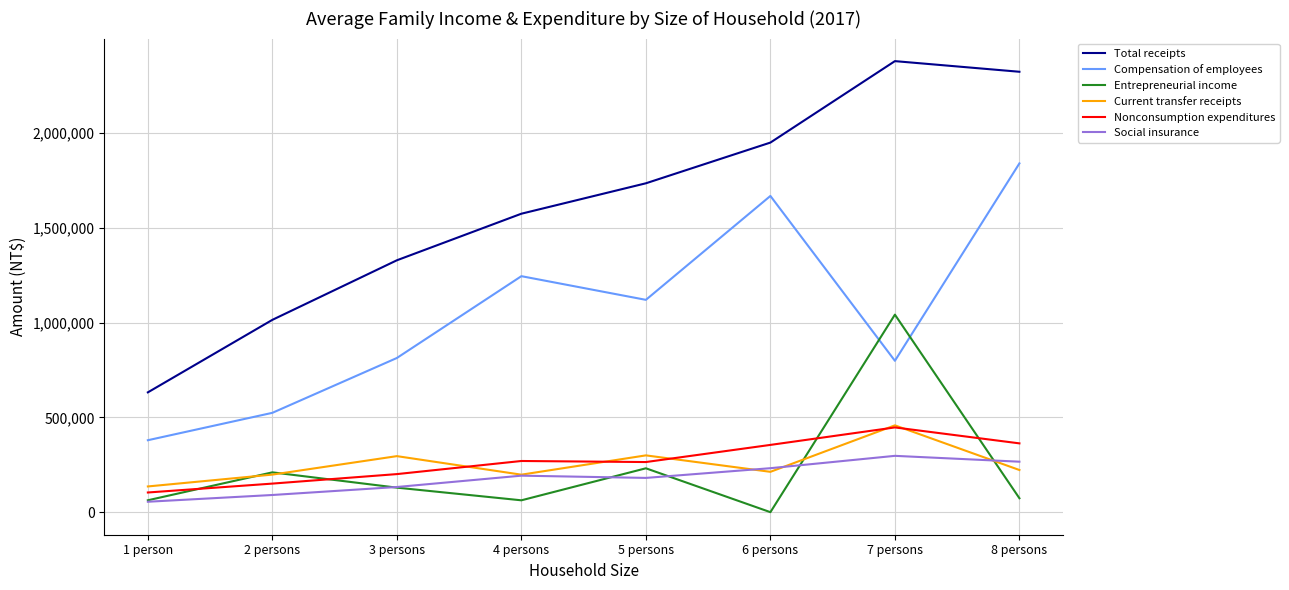

Is it true that Compensation of employees equals 1875539.8 at 4 persons?

False